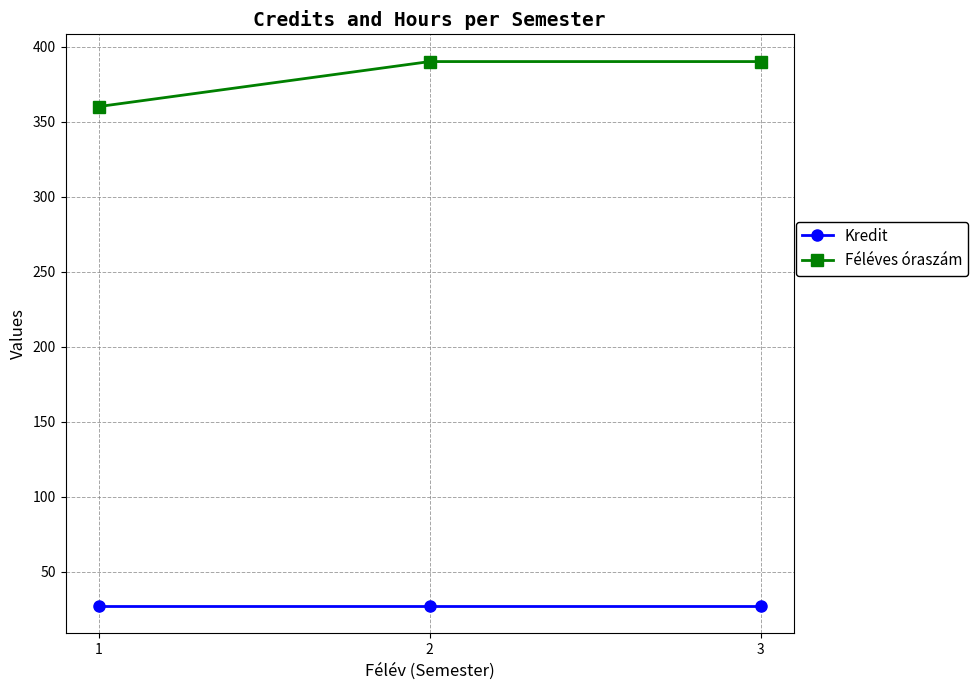

List the series in order of their peak value, lowest first.

Kredit, Féléves óraszám